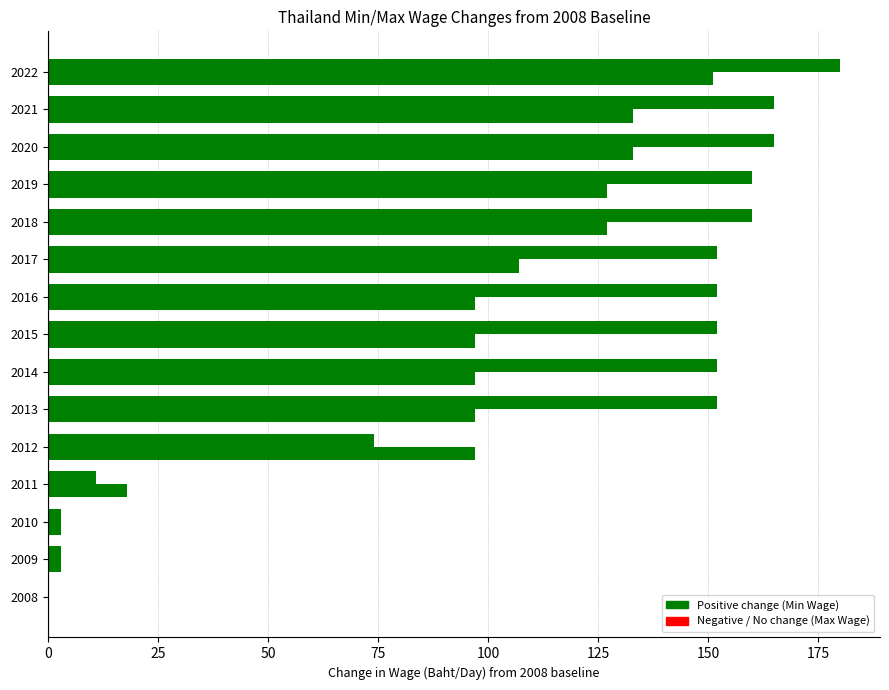

The value of Min Wage Change at 2013 is 46. True or false?

False